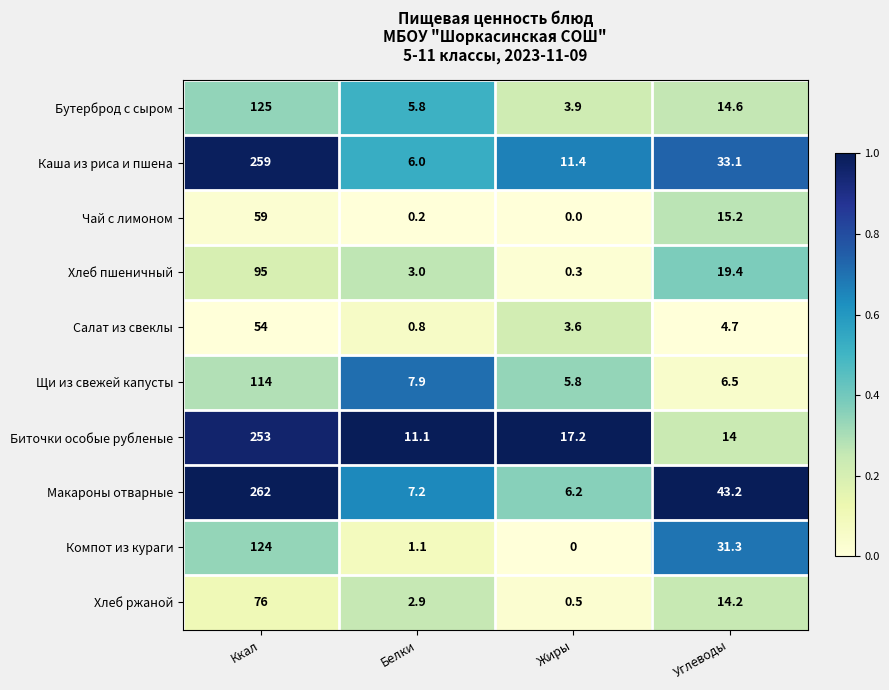

How many distinct data groups are displayed?

10